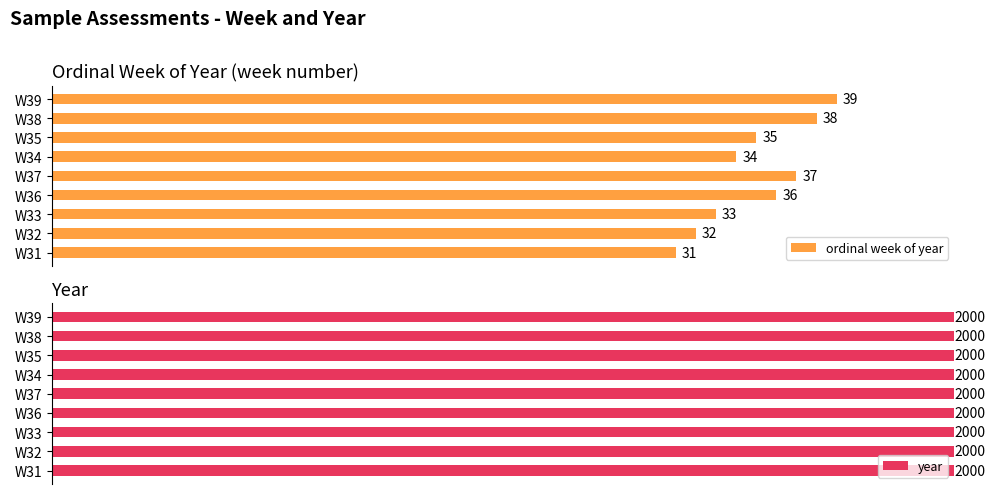

Which category has the lowest value in the ordinal week of year series?

W31